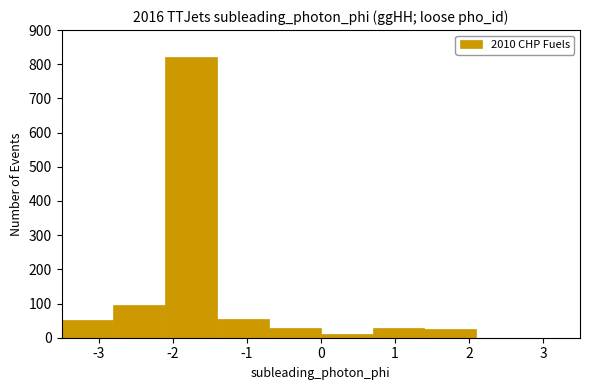

Which range on the x-axis has the tallest bar?

-2.1 to -1.4